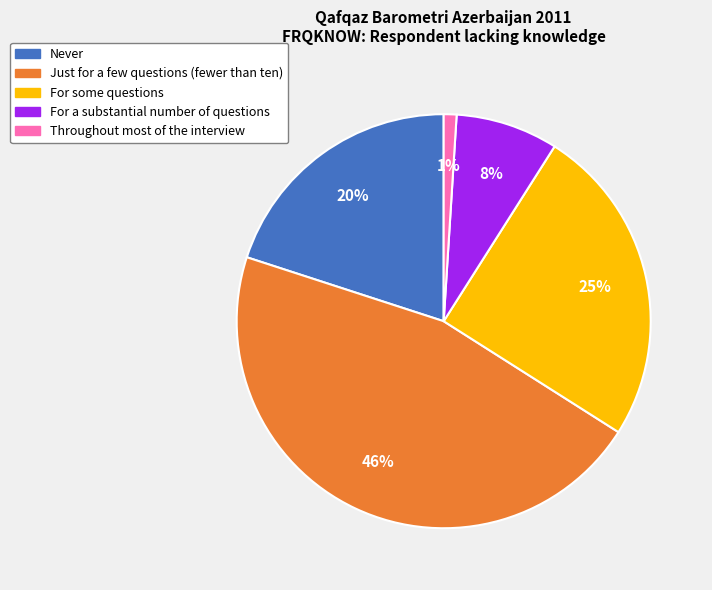

Does For some questions represent more than half of the total?

No